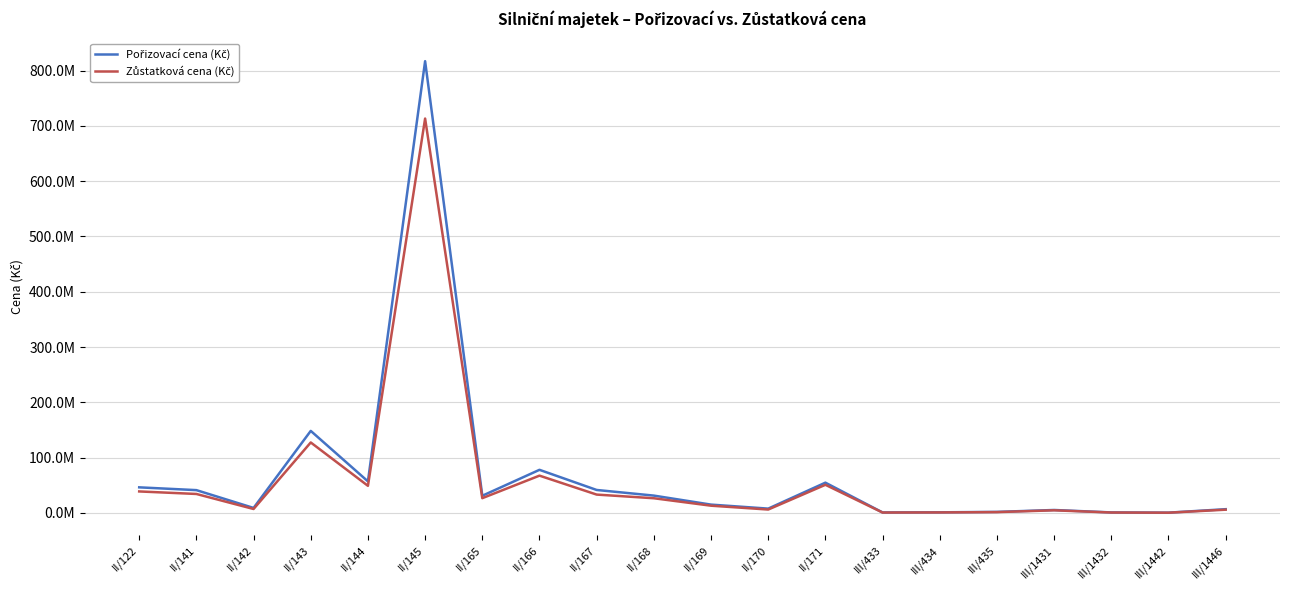

Does the chart display data point markers on the line(s)?

No